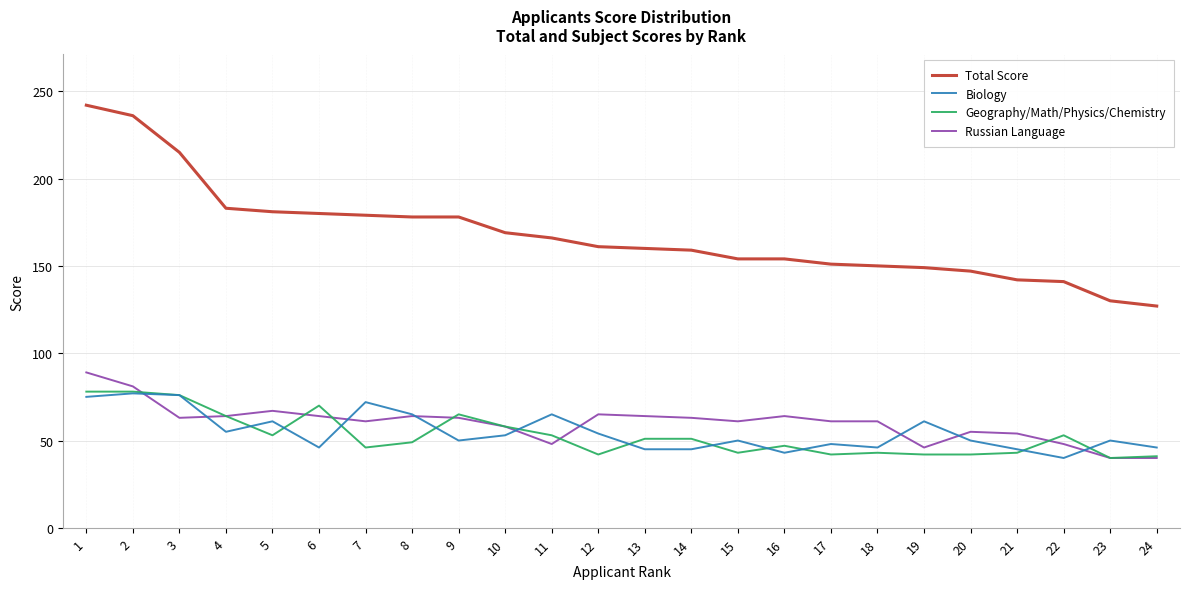

What are all the series names shown in the legend?

Total Score, Biology, Geography/Math/Physics/Chemistry, Russian Language